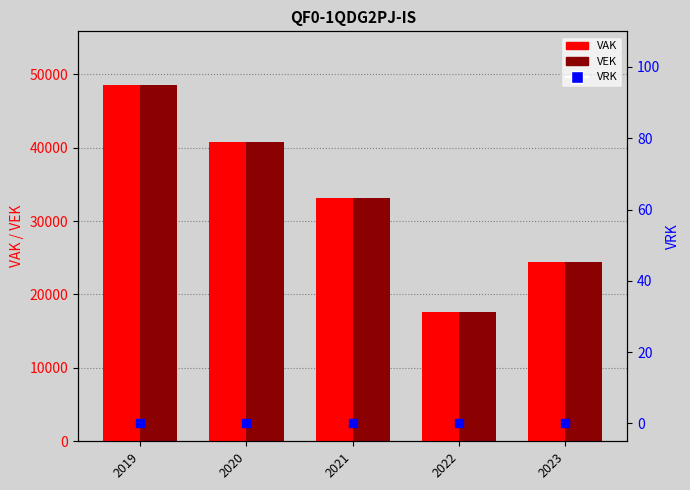

Which series has the largest total across all categories?

VAK